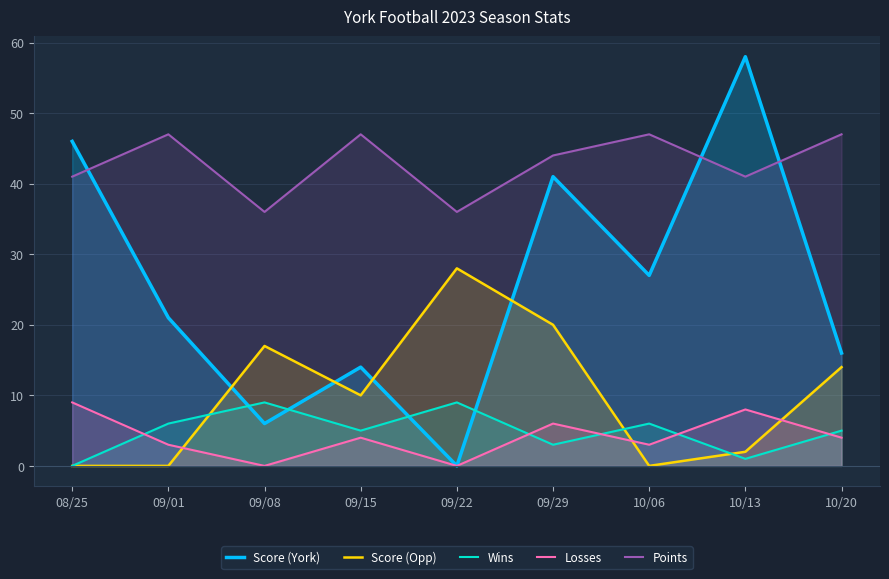

Reading right to left, transcribe all the data shown in this chart.

Score (York): 10/20=16	10/13=58	10/06=27	09/29=41	09/22=0	09/15=14	09/08=6	09/01=21	08/25=46
Score (Opp): 10/20=14	10/13=2	10/06=0	09/29=20	09/22=28	09/15=10	09/08=17	09/01=0	08/25=0
Wins: 10/20=5	10/13=1	10/06=6	09/29=3	09/22=9	09/15=5	09/08=9	09/01=6	08/25=0
Losses: 10/20=4	10/13=8	10/06=3	09/29=6	09/22=0	09/15=4	09/08=0	09/01=3	08/25=9
Points: 10/20=47	10/13=41	10/06=47	09/29=44	09/22=36	09/15=47	09/08=36	09/01=47	08/25=41